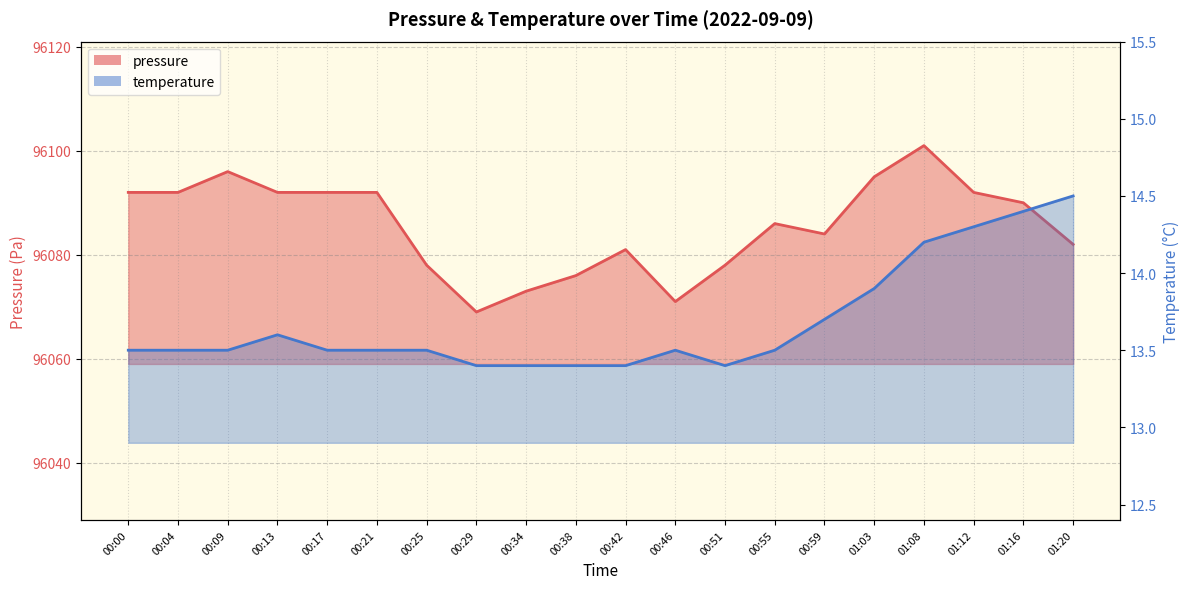

True or false: temperature and pressure intersect in this chart.

False